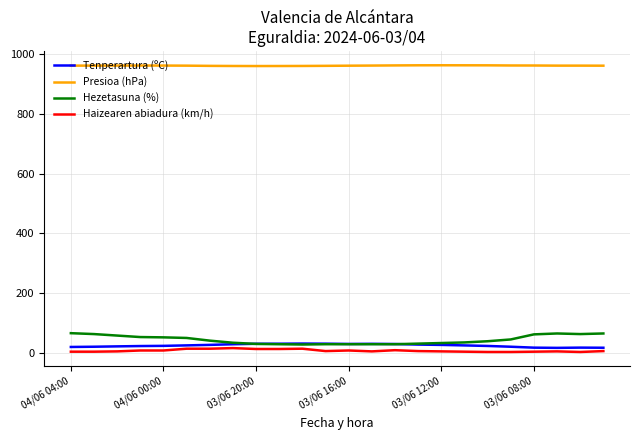

True or false: Haizearen abiadura (km/h) and Presioa (hPa) cross at least once.

False